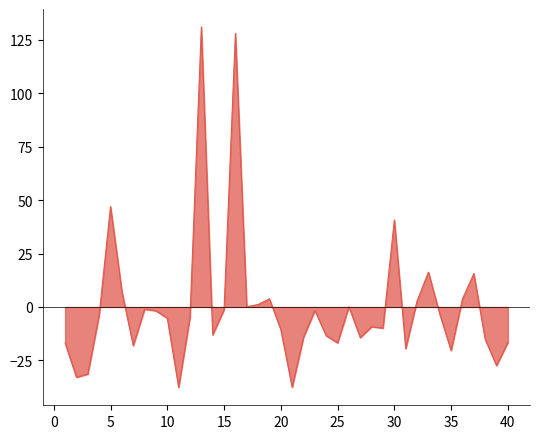

What is the smallest value displayed?

-37.6